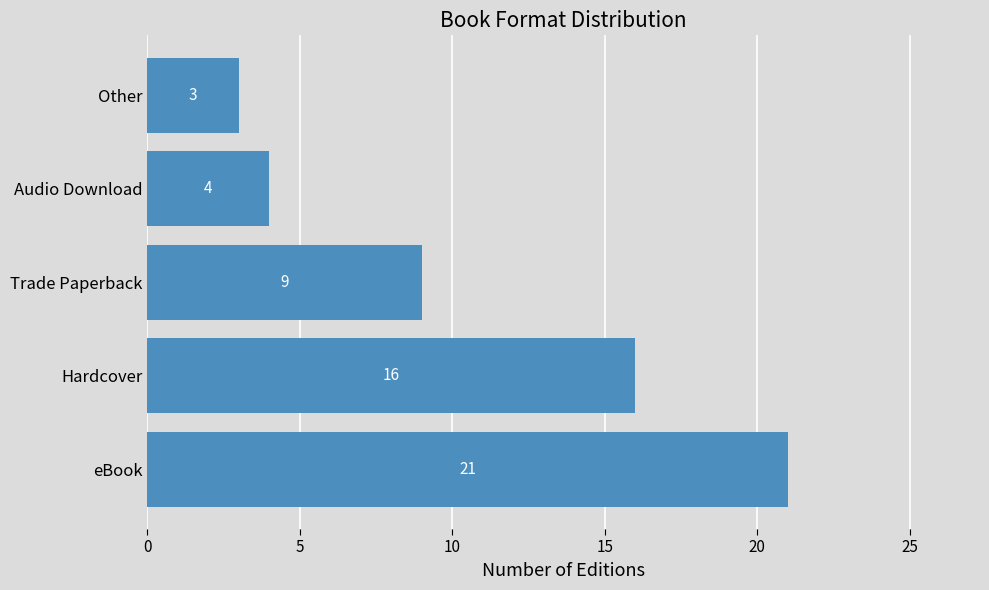

What is the difference between the maximum and minimum values?

18